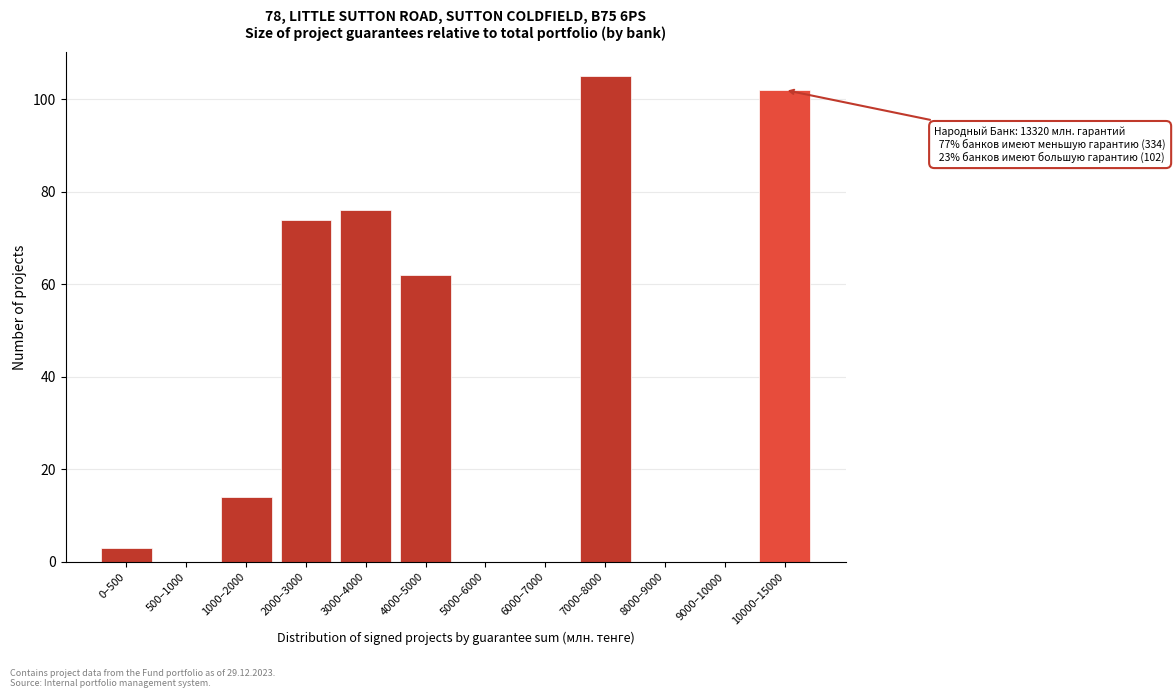

Reading right to left, extract all data points from this chart.

10000–15000=102	9000–10000=0	8000–9000=0	7000–8000=105	6000–7000=0	5000–6000=0	4000–5000=62	3000–4000=76	2000–3000=74	1000–2000=14	500–1000=0	0–500=3